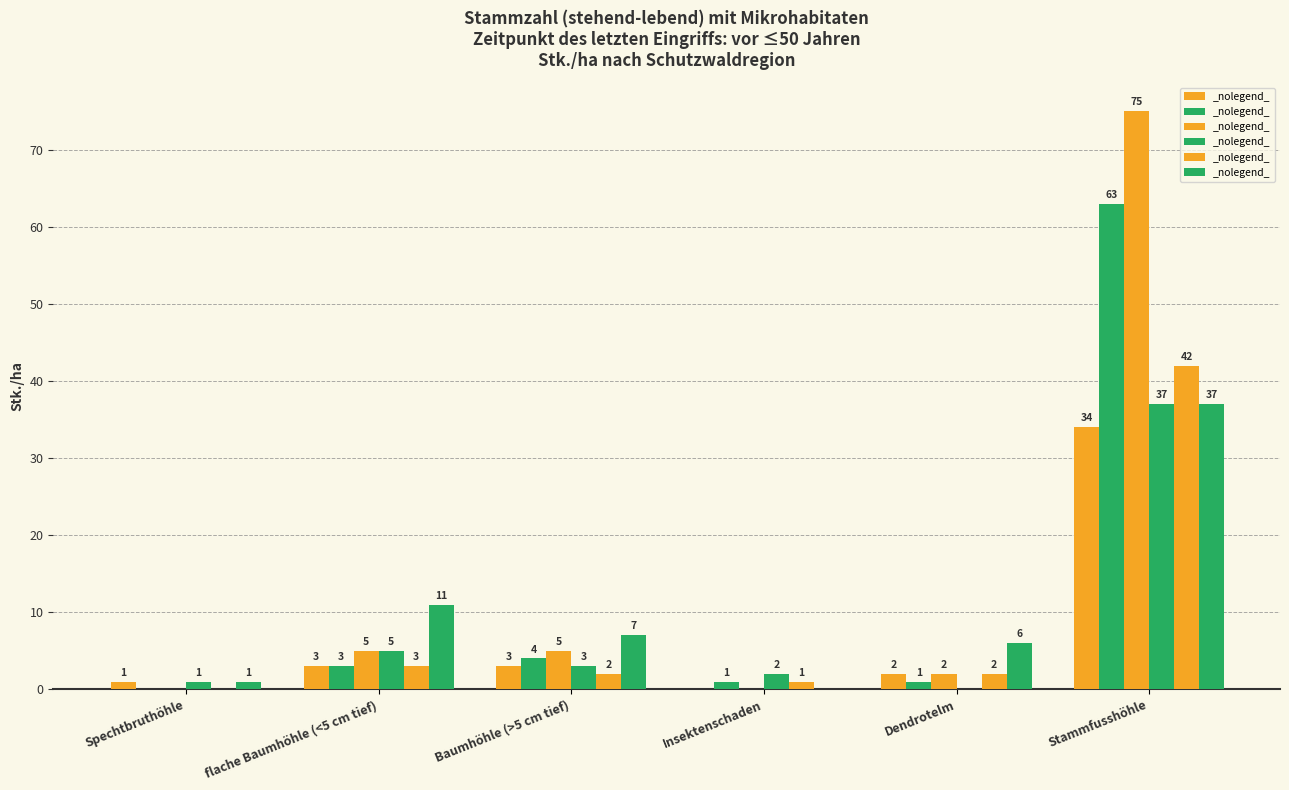

What position from the left is Baumhöhle (>5 cm tief)?

3